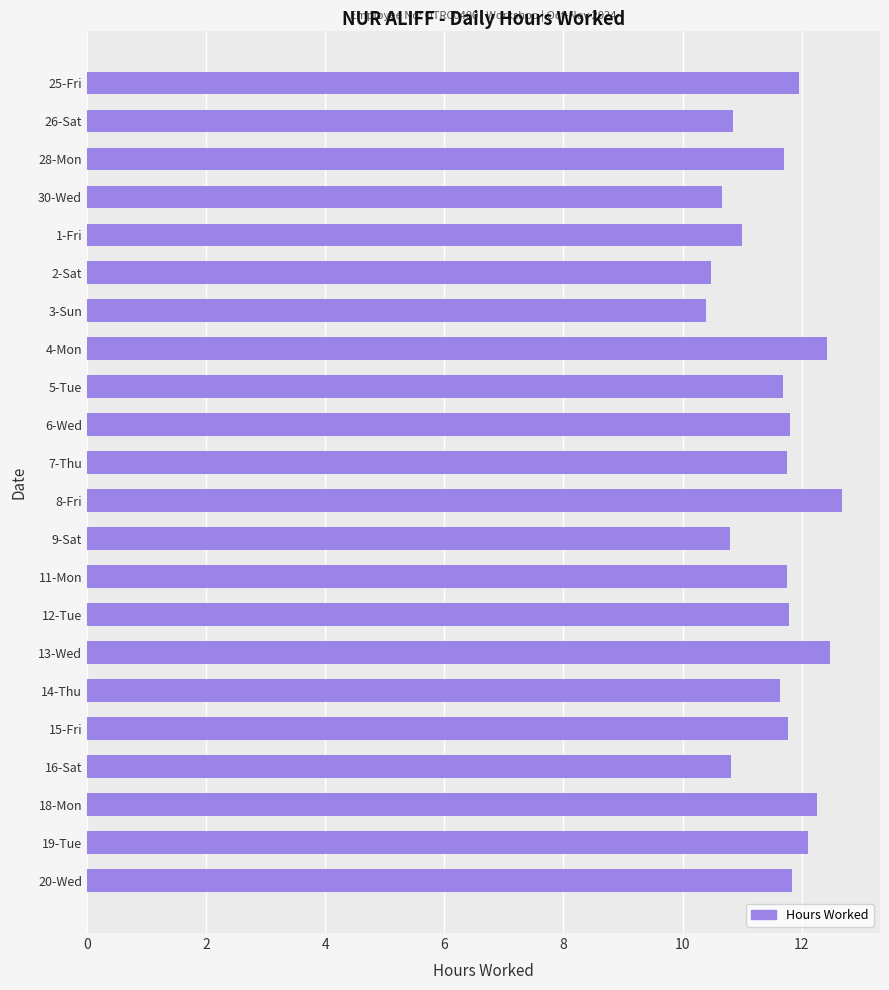

What is the difference between the second highest and minimum values?

2.1